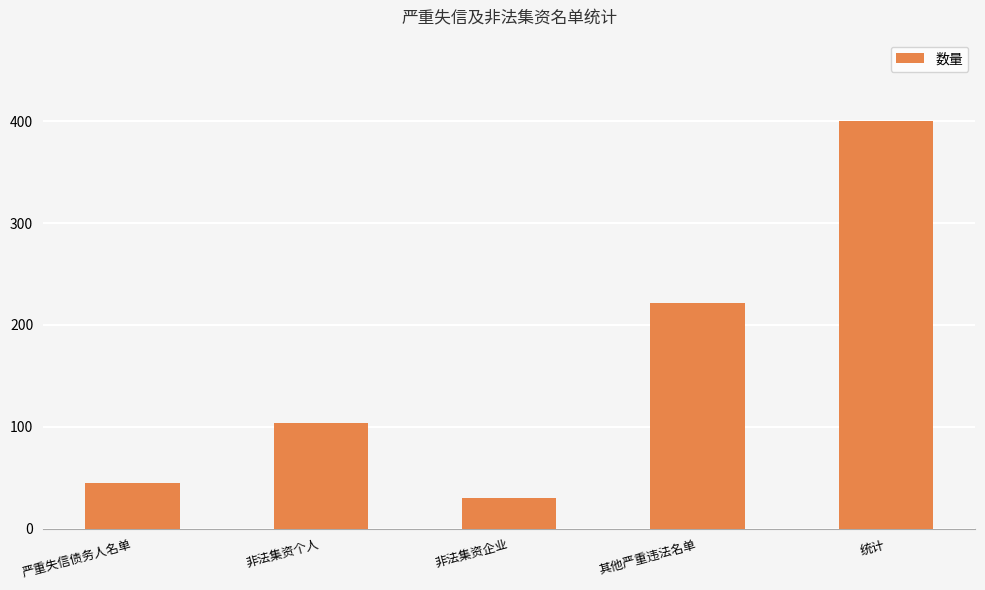

Is it true that the value at 其他严重违法名单 is 328?

False